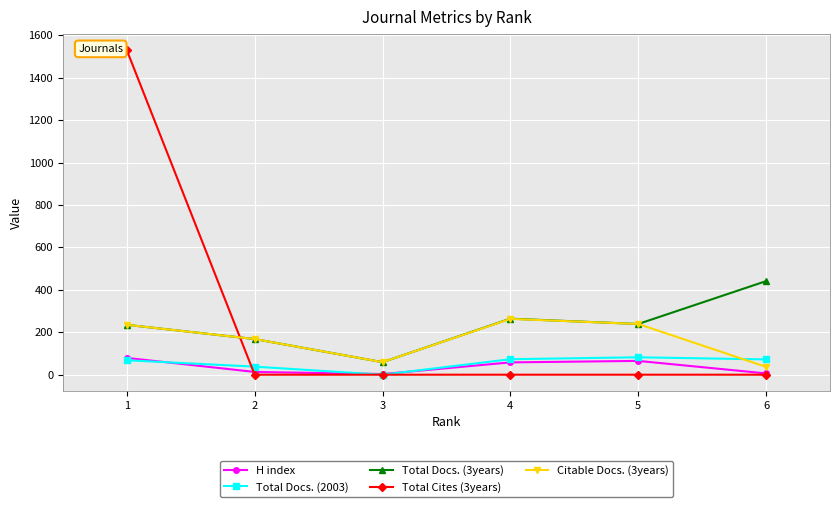

The value of Total Docs. (3years) at 6 is 281. True or false?

False